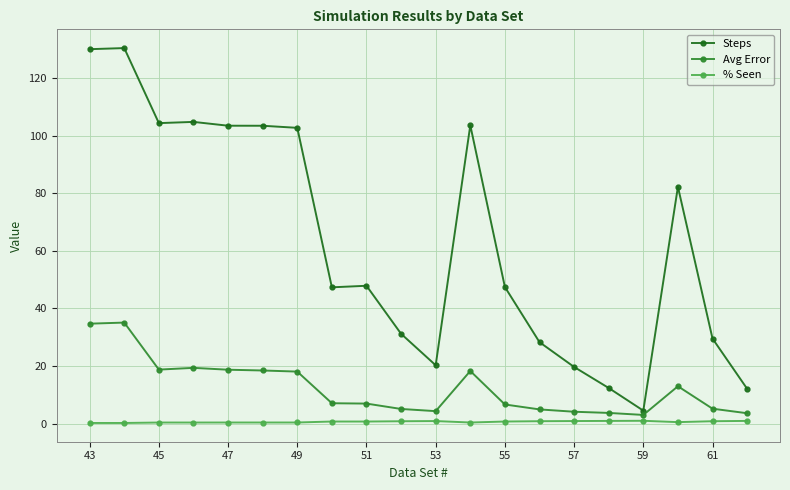

How many distinct data groups are displayed?

3